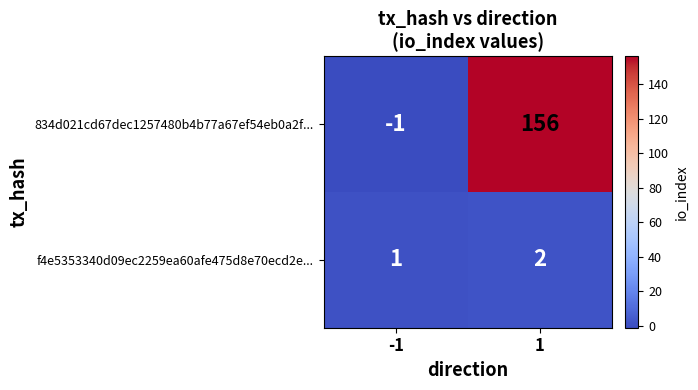

How many data points does each series have?

2